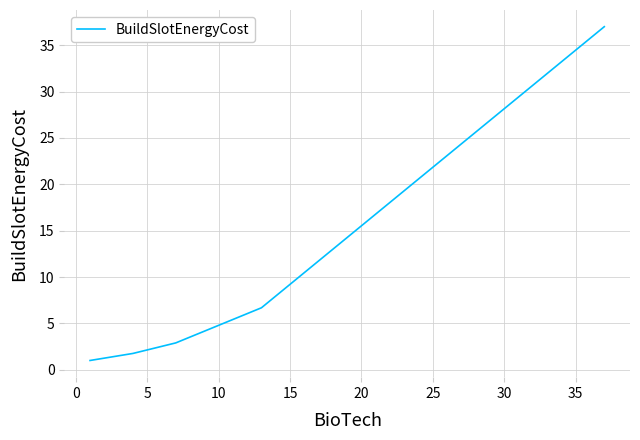

What is the smallest value displayed?

1.0